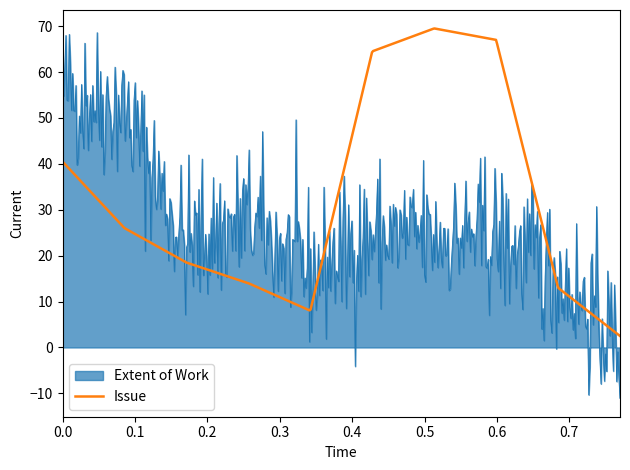

Rank the series by their average value, from highest to lowest.

Issue, Extent of Work